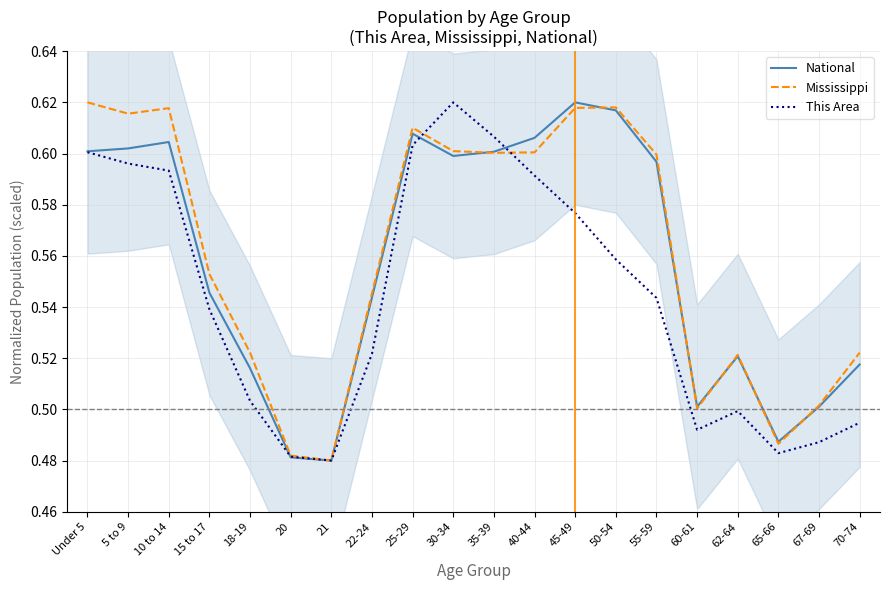

Reading left to right, transcribe all the data shown in this chart.

National: 0.6	0.6	0.6	0.5	0.5	0.5	0.5	0.5	0.6	0.6	0.6	0.6	0.6	0.6	0.6	0.5	0.5	0.5	0.5	0.5
Mississippi: 0.6	0.6	0.6	0.6	0.5	0.5	0.5	0.5	0.6	0.6	0.6	0.6	0.6	0.6	0.6	0.5	0.5	0.5	0.5	0.5
This Area: 0.6	0.6	0.6	0.5	0.5	0.5	0.5	0.5	0.6	0.6	0.6	0.6	0.6	0.6	0.5	0.5	0.5	0.5	0.5	0.5